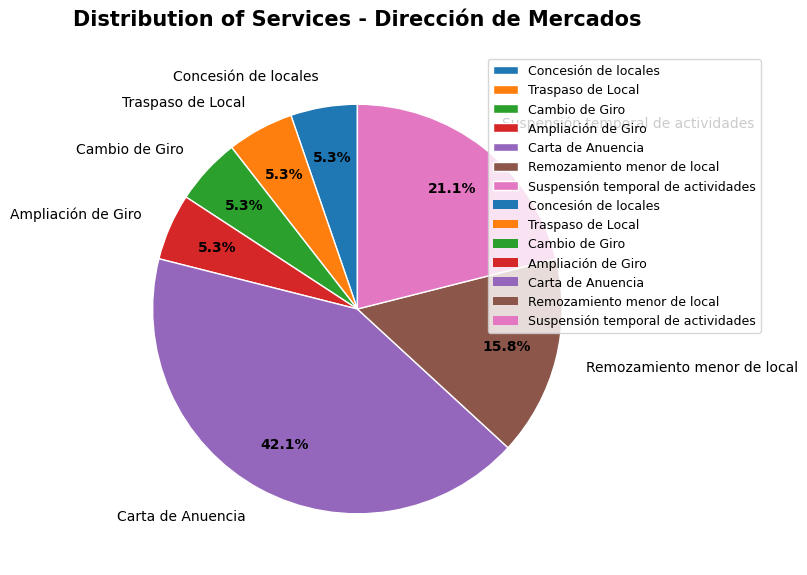

To the nearest percent, what portion does Ampliación de Giro represent?

5%